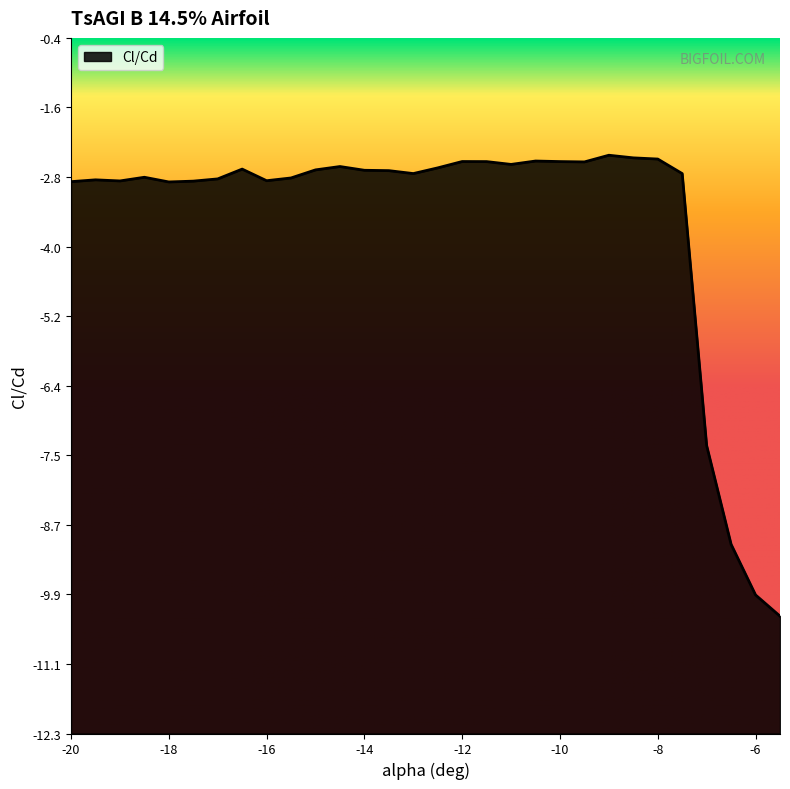

What is the sum of all alpha values?

-382.5